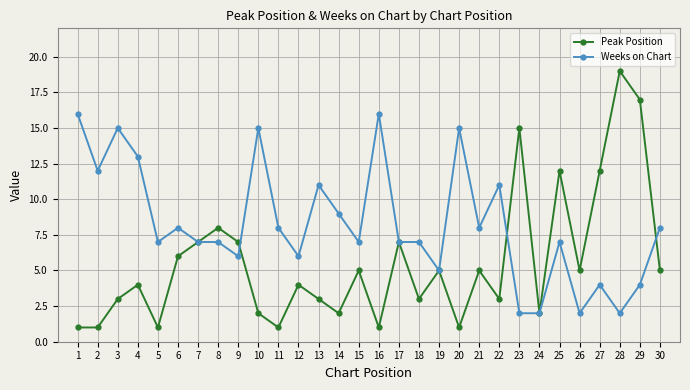

How many lines are shown in the chart?

2